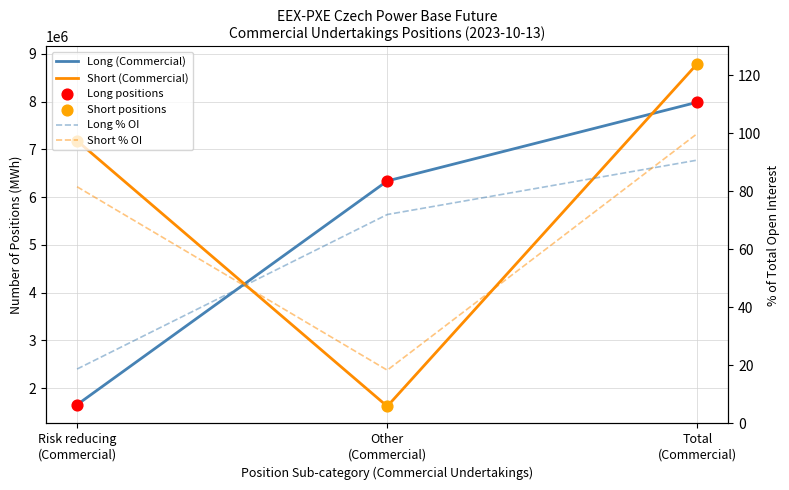

What are all the series names shown in the legend?

Long (Commercial), Short (Commercial), Long positions, Short positions, Long % OI, Short % OI